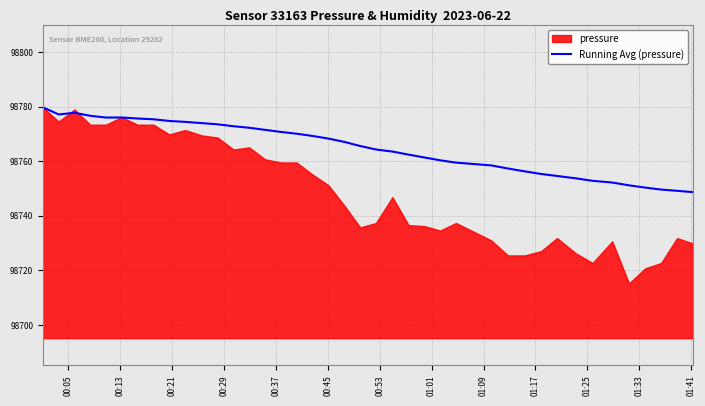

What is the lowest value of the Running Avg (pressure) series?

98748.6